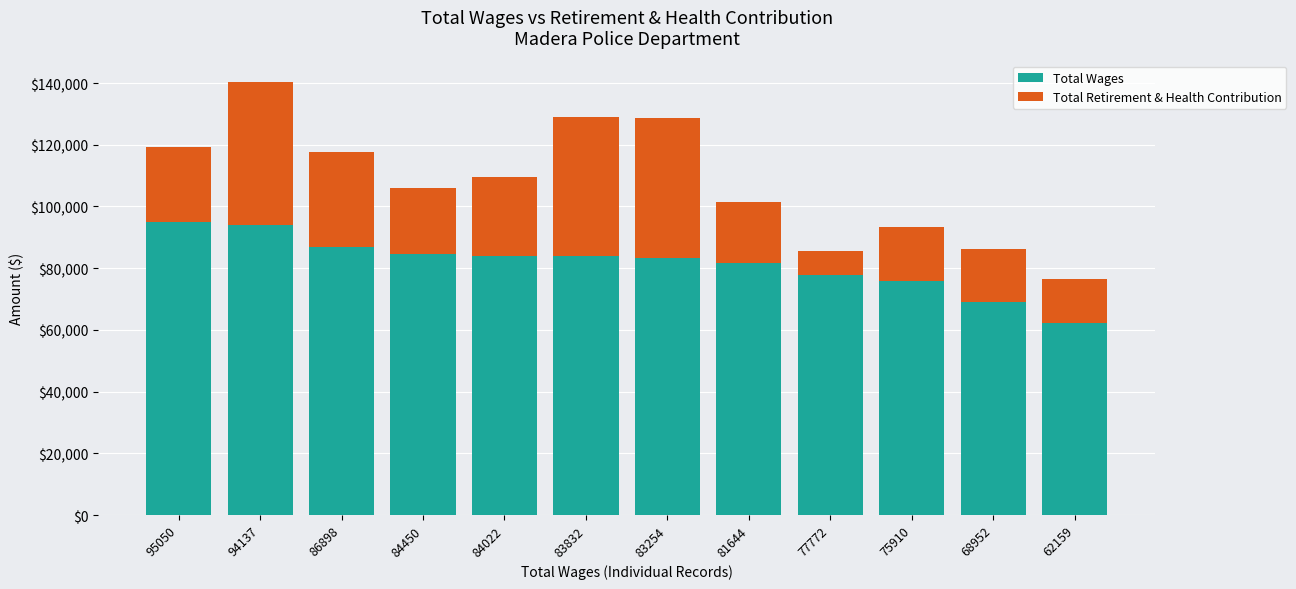

At which label does Total Wages reach its minimum?

62159